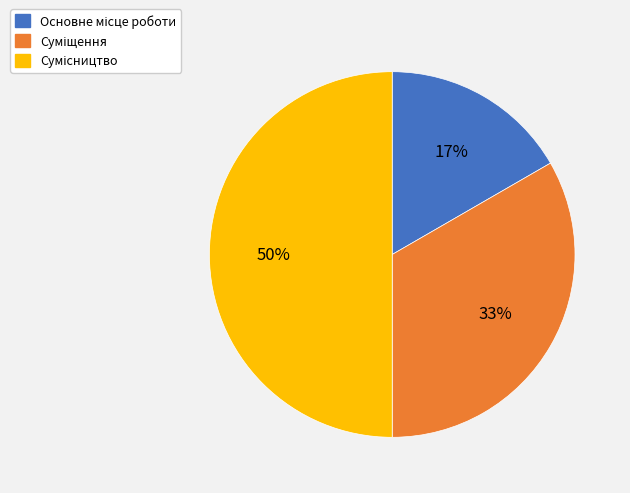

To the nearest percent, what is the average slice percentage?

33%